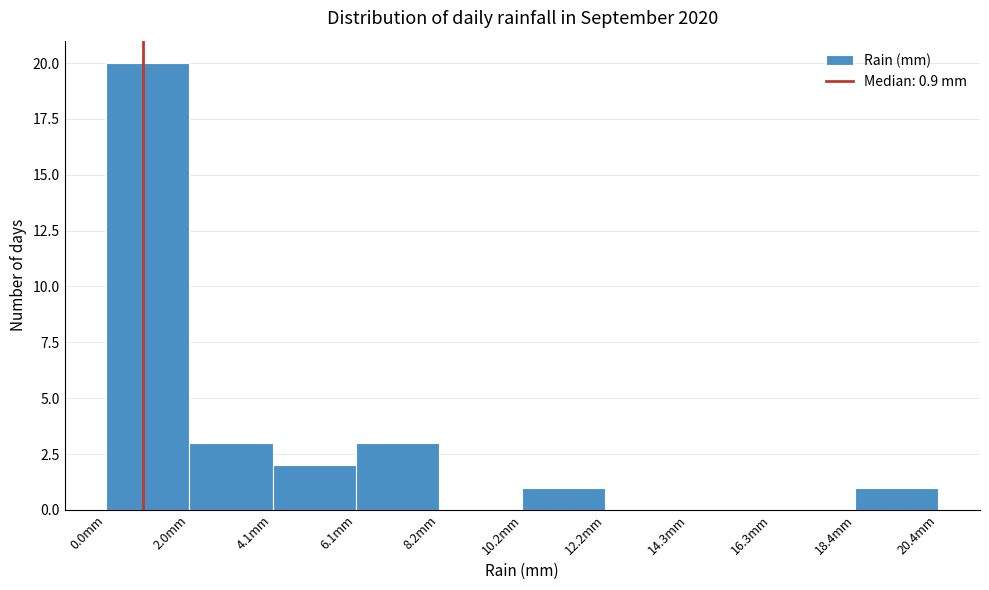

Reading left to right, transcribe this chart: for each bar, give the range it covers on the x-axis and its height. Neither the bar edges nor the heights are printed on the chart, so give them approximately, as read against the axes.

0.0 to 2.0: 20
2.0 to 4.0: 3
4.0 to 6.0: 2
6.0 to 8.0: 3
8.0 to 10.0: 0
10.0 to 12.0: 1
12.0 to 14.5: 0
14.5 to 16.5: 0
16.5 to 18.5: 0
18.5 to 20.5: 1